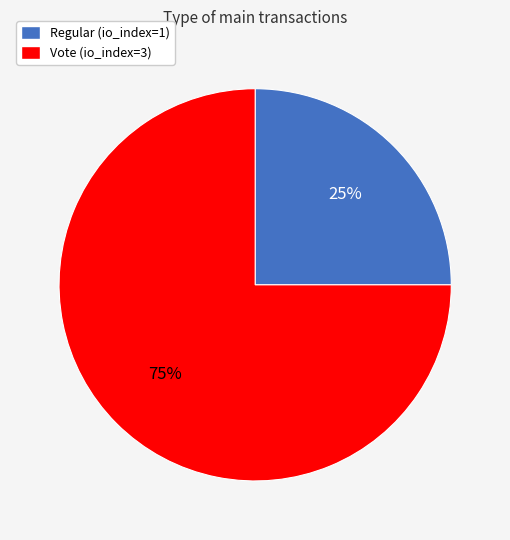

To the nearest percent, what portion does Vote (io_index=3) represent?

75%